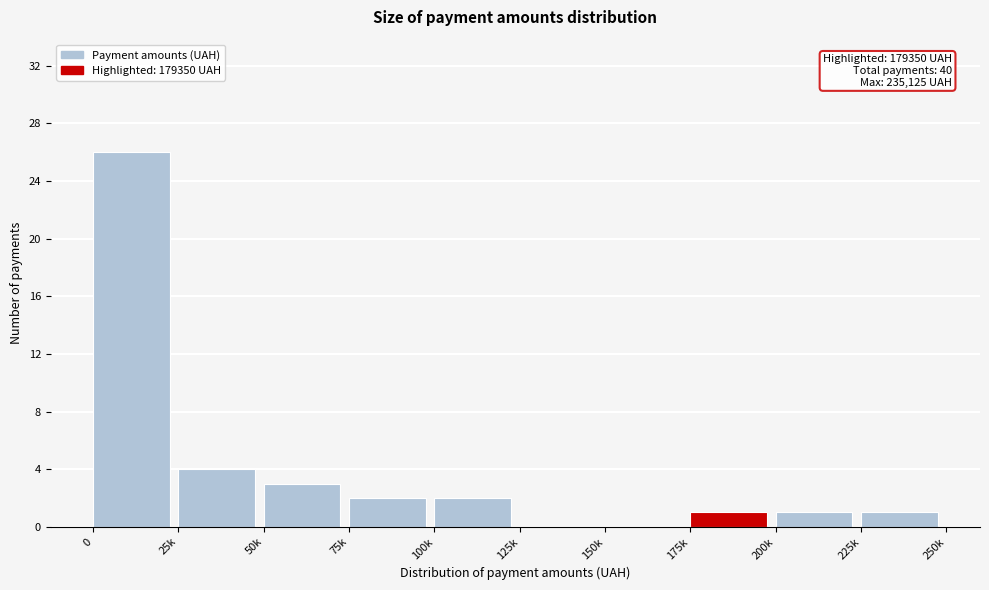

Reading right to left, list all the values displayed in this chart.

225k=1	200k=1	175k=1	150k=0	125k=0	100k=2	75k=2	50k=3	25k=4	0=26